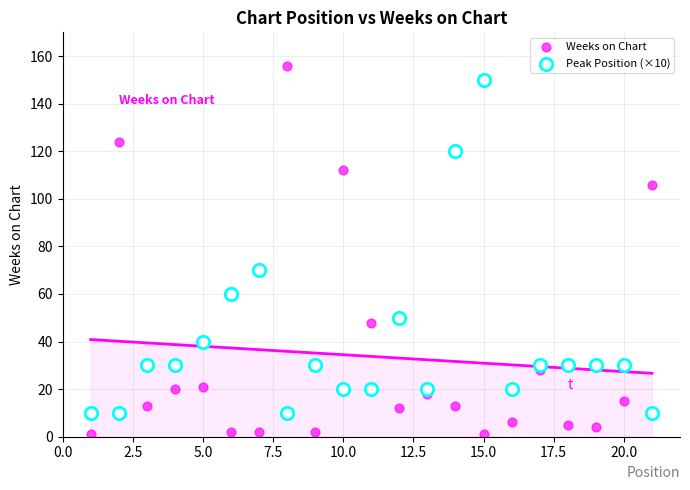

What is the X range (max minus min) for the scatter plot?

20